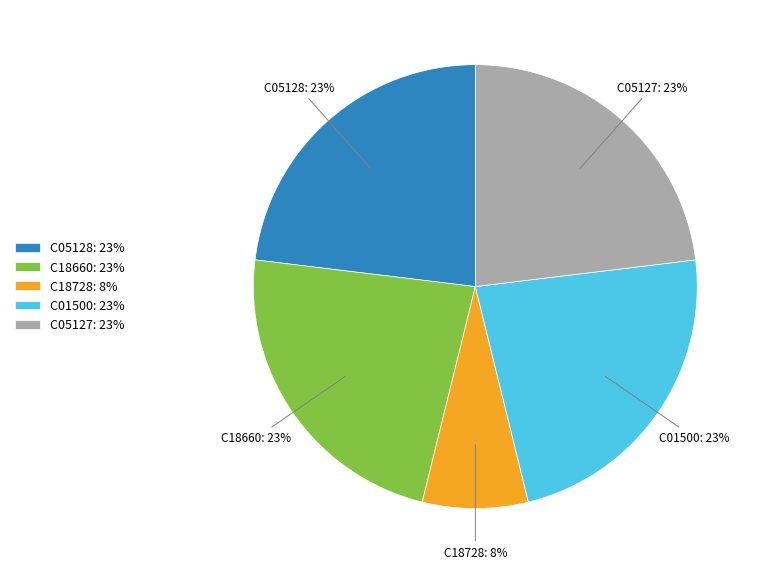

Is the sum of C01500: 23% and C05128: 23% greater than half?

No